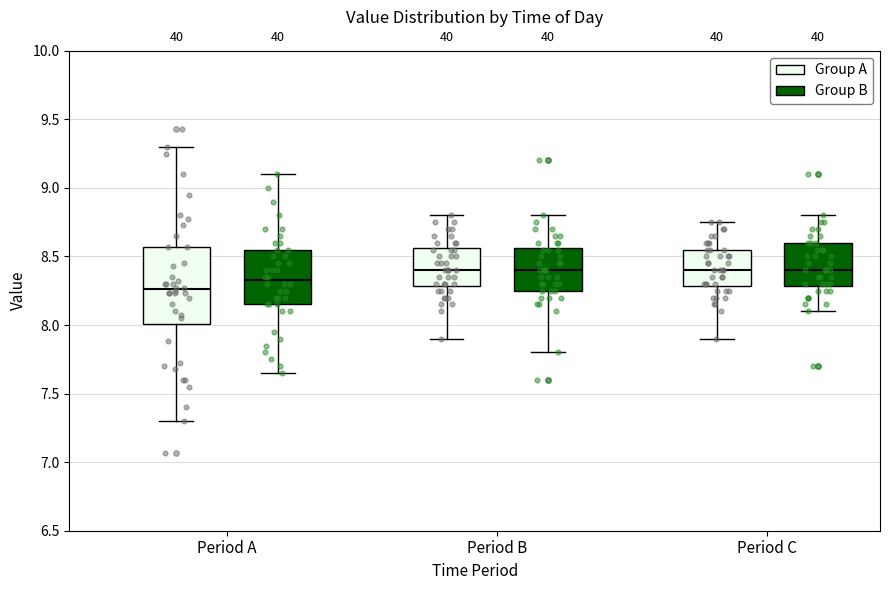

Which box has the lowest median line?

Period A (Group A)